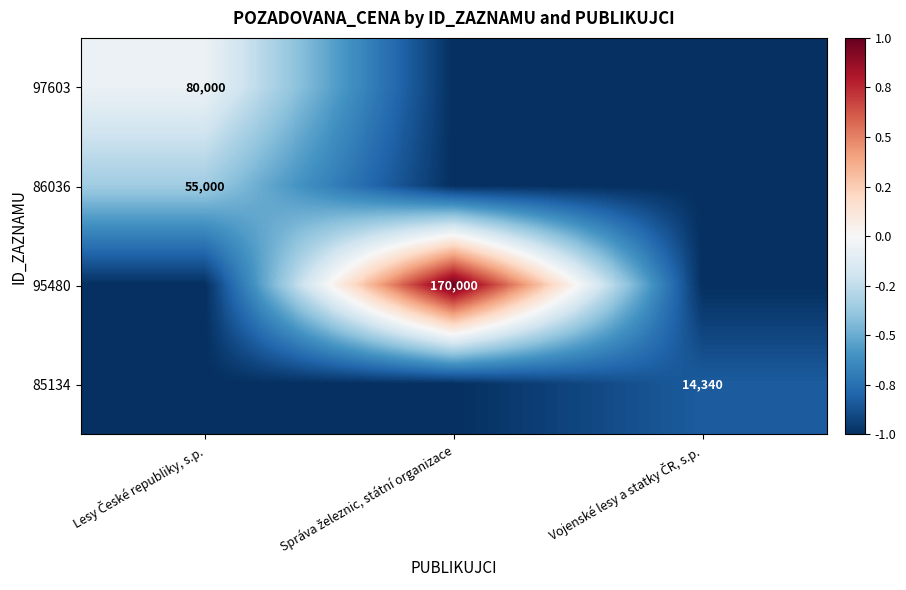

Which series has the largest total across all categories?

95480